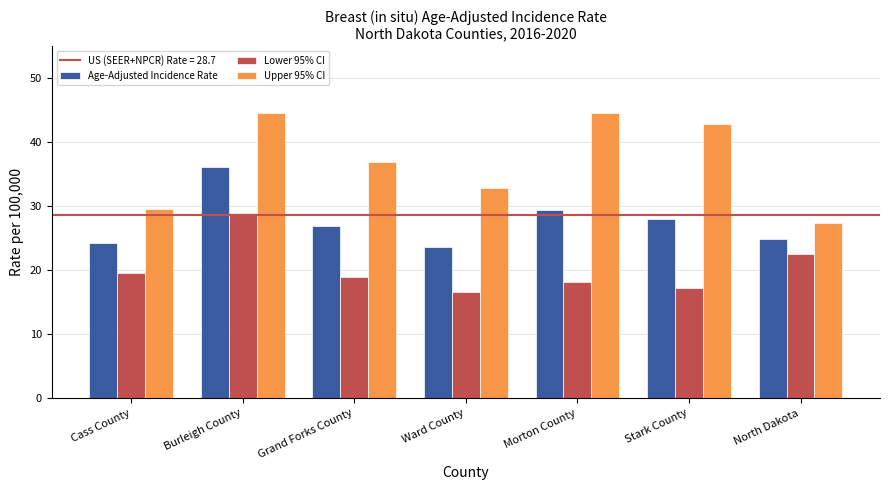

Which series changed the most between Burleigh County and Grand Forks County?

Lower 95% CI